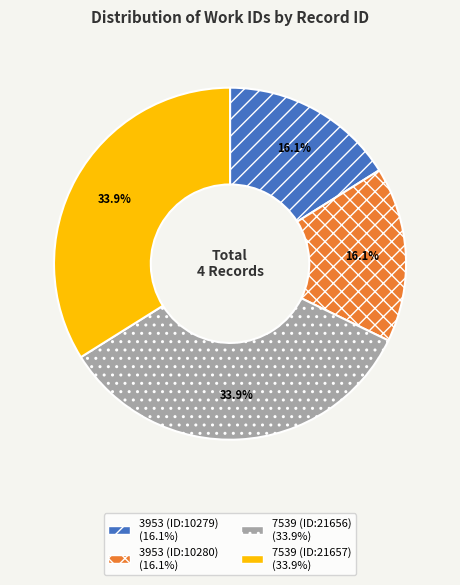

What is the ratio of the value at 3953 (ID:10279) to the value at 7539 (ID:21657)?

0.5